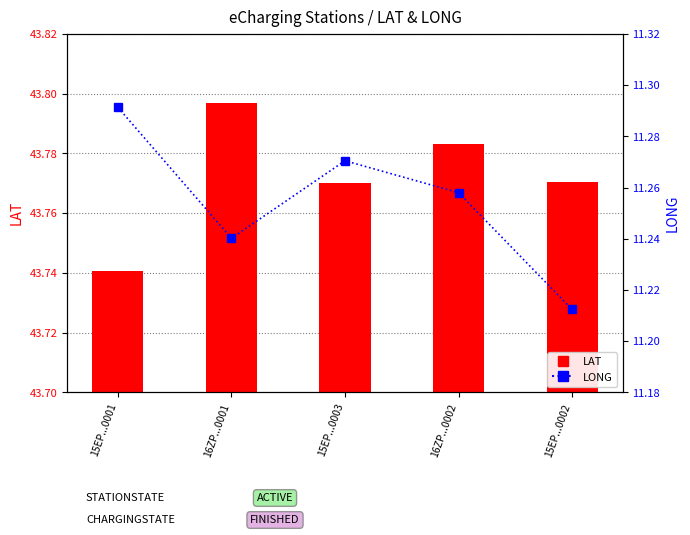

What is the value of the LONG bar at the 4th from the left?

11.3